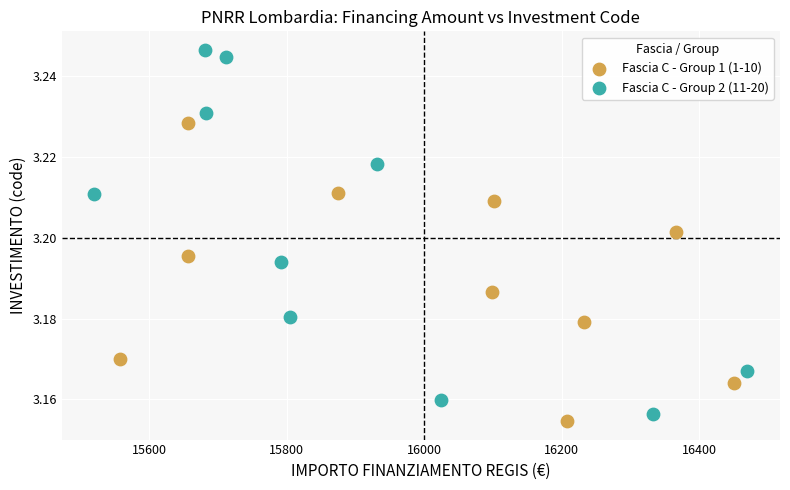

Which series has the largest Y range (max minus min)?

Fascia C - Group 2 (11-20)